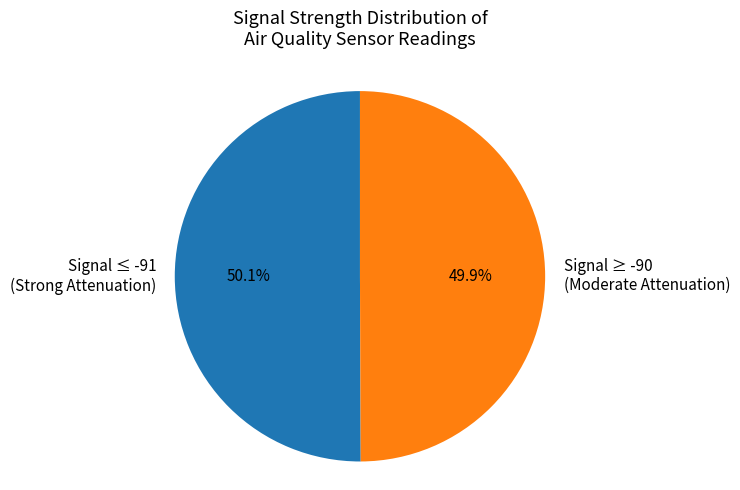

What is the ratio of the value at Signal ≤ -91 (Strong Attenuation) to the value at Signal ≥ -90 (Moderate Attenuation)?

1.0